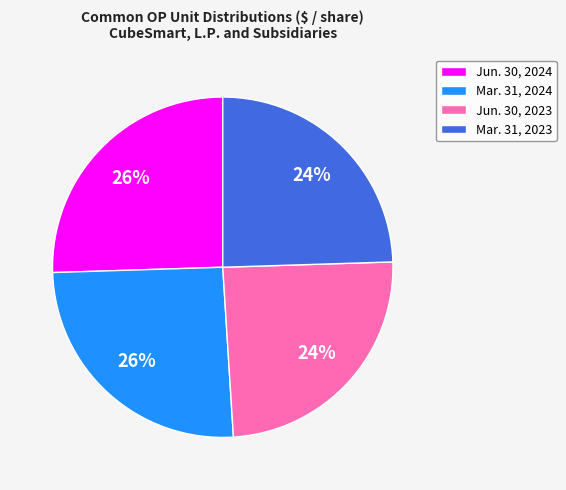

Is it true that Jun. 30, 2023 is 10% of the pie?

False